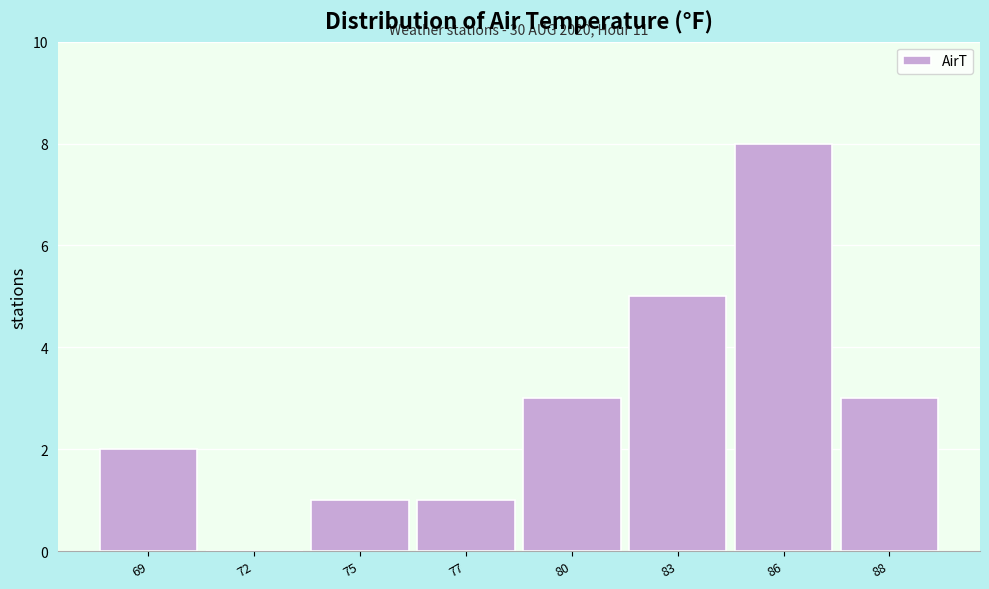

Reading right to left, list all the values displayed in this chart.

88=3	86=8	83=5	80=3	77=1	75=1	72=0	69=2